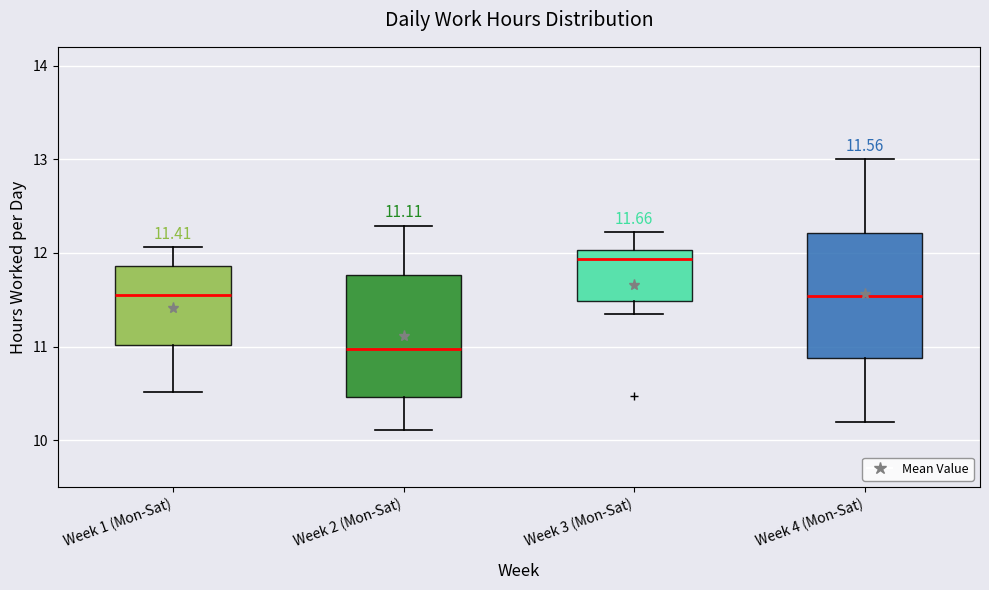

Which box's median line is the lowest?

Week 2 (Mon-Sat)